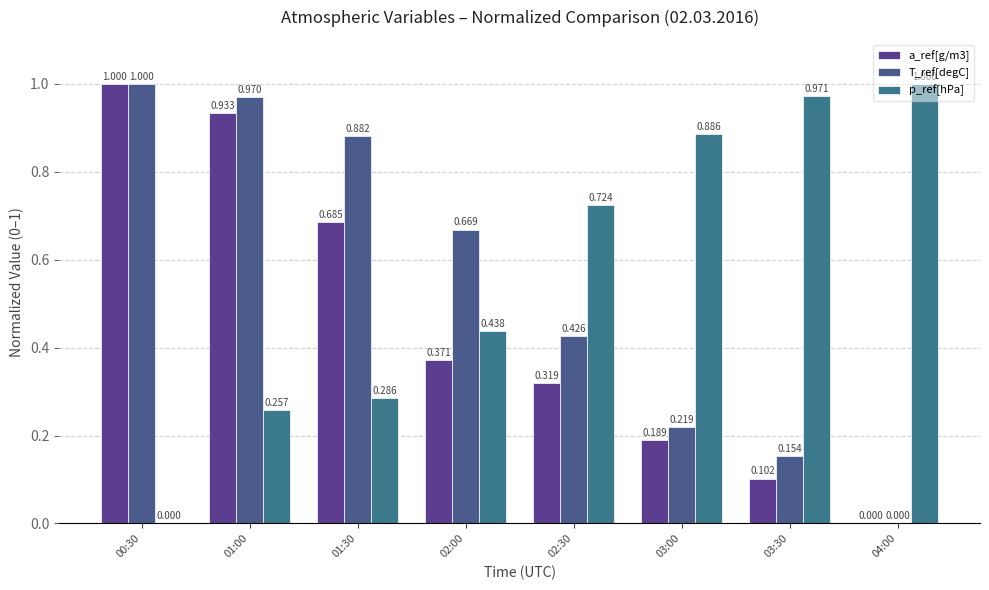

Which series has the largest range (max minus min)?

a_ref[g/m3]